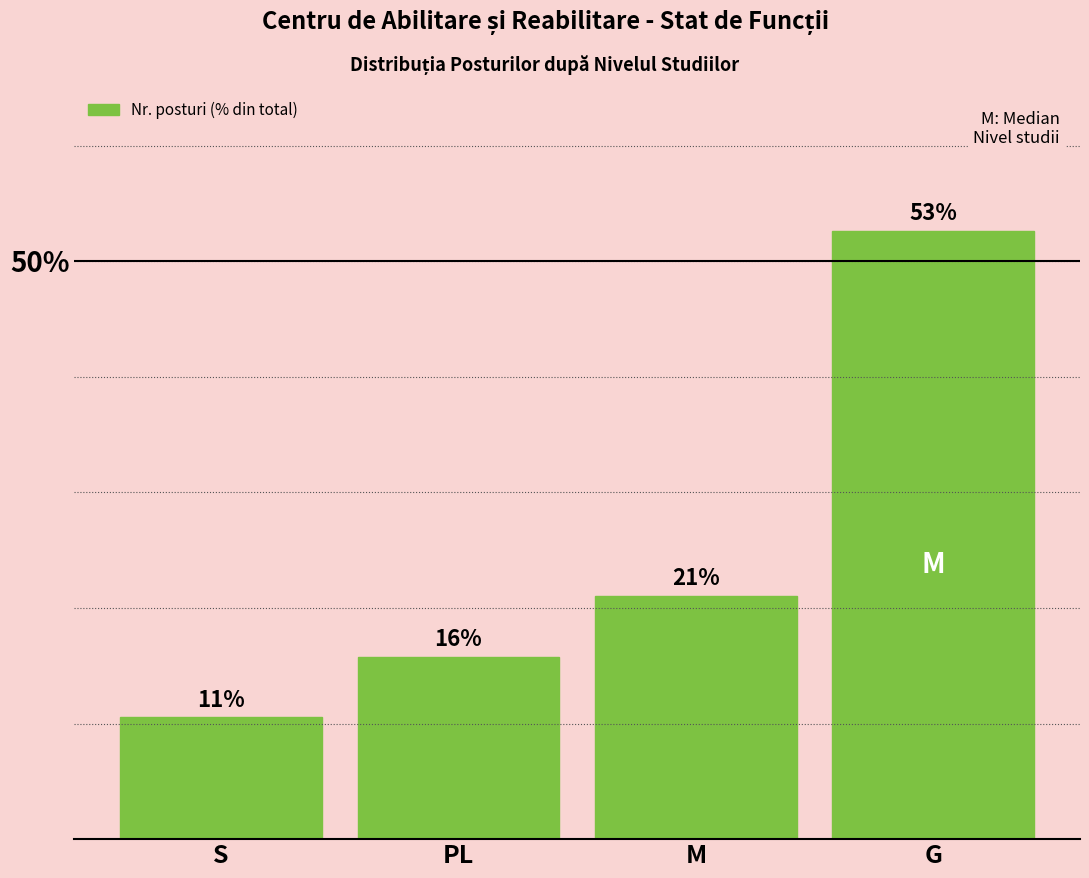

How many bars are there in total?

4